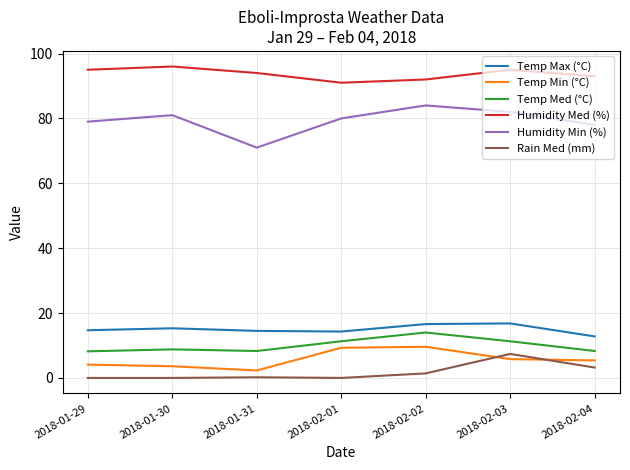

At which label does Temp Max (°C) first exceed 14?

2018-01-29